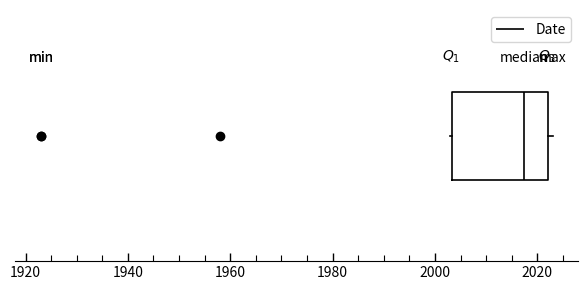

Read this box plot against the x-axis: the position of the median line, the range covered by the box, and the ends of both whiskers. The values are not printed on the chart, so give them approximately, as read against the axis.

median 2018, box 2004 to 2022, whiskers 2004 to 2024